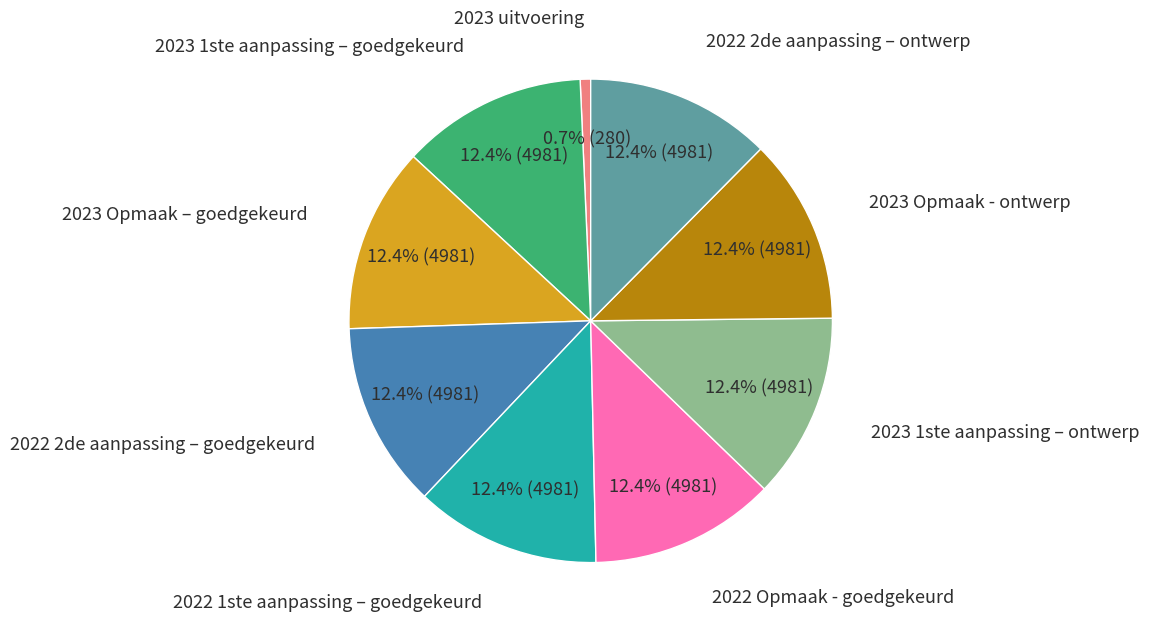

Does any single category account for the majority?

No